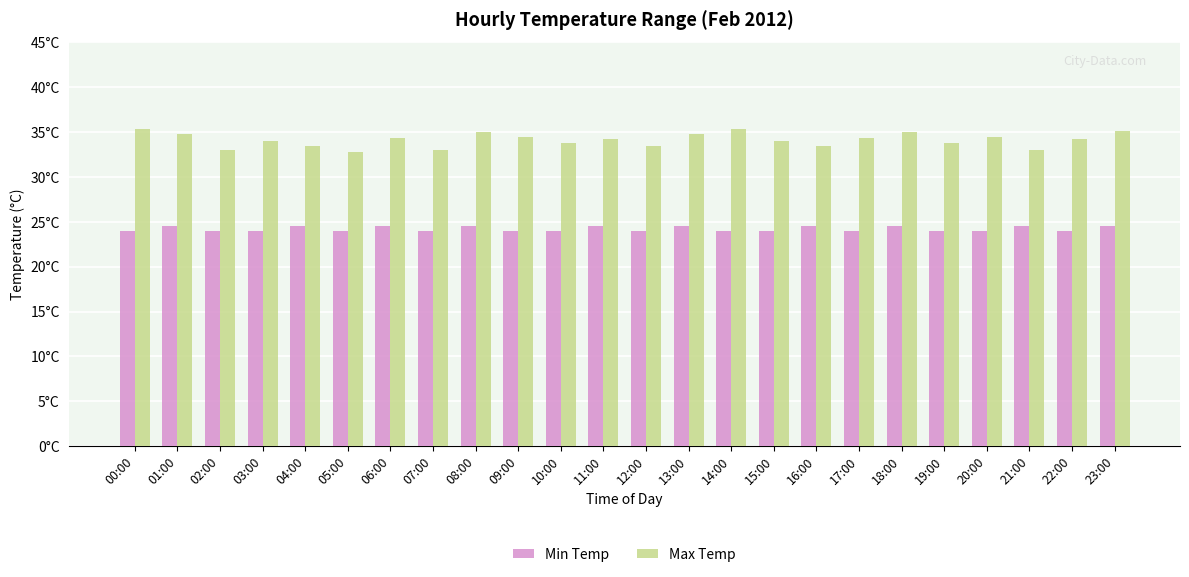

What is the sum of all Max Temp values?

819.2